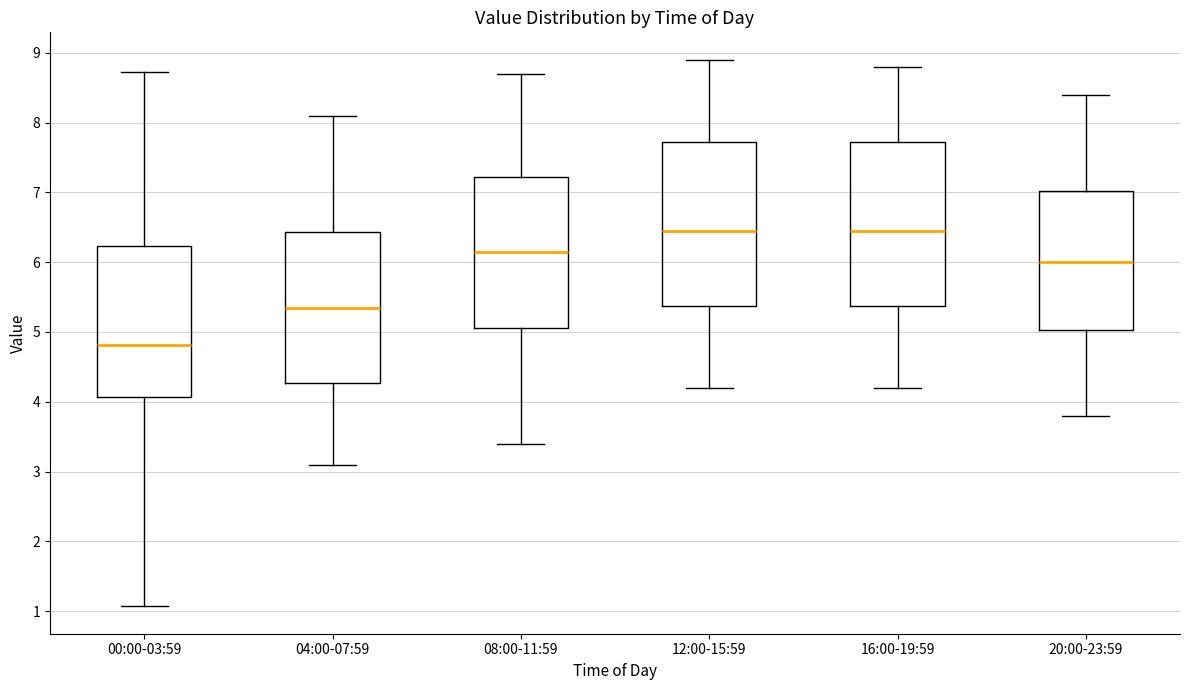

Reading left to right, transcribe this box plot: for each box, give where its median line is, the range the box spans, and where its two whiskers end, as read against the y-axis. The values are not printed on the chart, so give them approximately, as read against the axis.

00:00-03:59: median 4.8, box 4.1 to 6.2, whiskers 1.1 to 8.7
04:00-07:59: median 5.4, box 4.3 to 6.4, whiskers 3.1 to 8.1
08:00-11:59: median 6.2, box 5.1 to 7.2, whiskers 3.4 to 8.7
12:00-15:59: median 6.5, box 5.4 to 7.7, whiskers 4.2 to 8.9
16:00-19:59: median 6.5, box 5.4 to 7.7, whiskers 4.2 to 8.8
20:00-23:59: median 6.0, box 5.0 to 7.0, whiskers 3.8 to 8.4